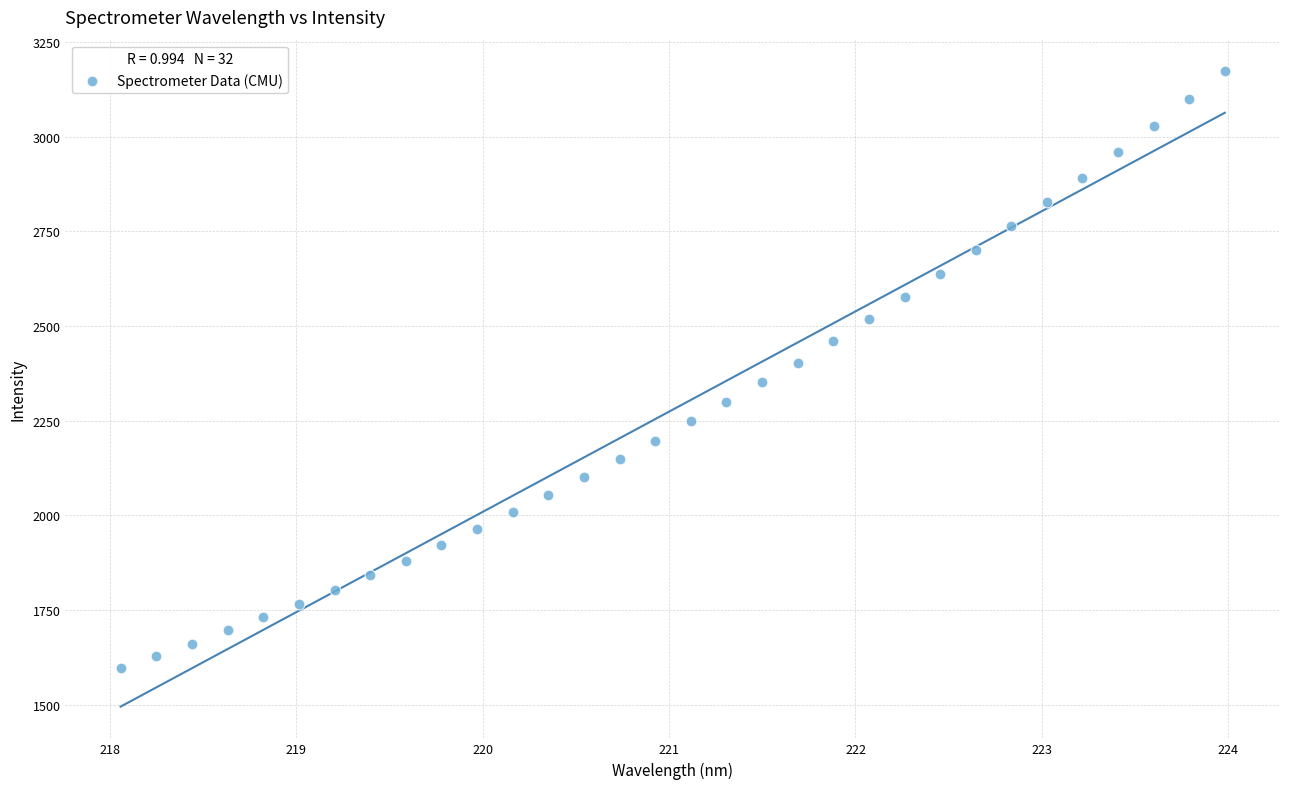

What is the range of Y values (max minus min)?

1573.5